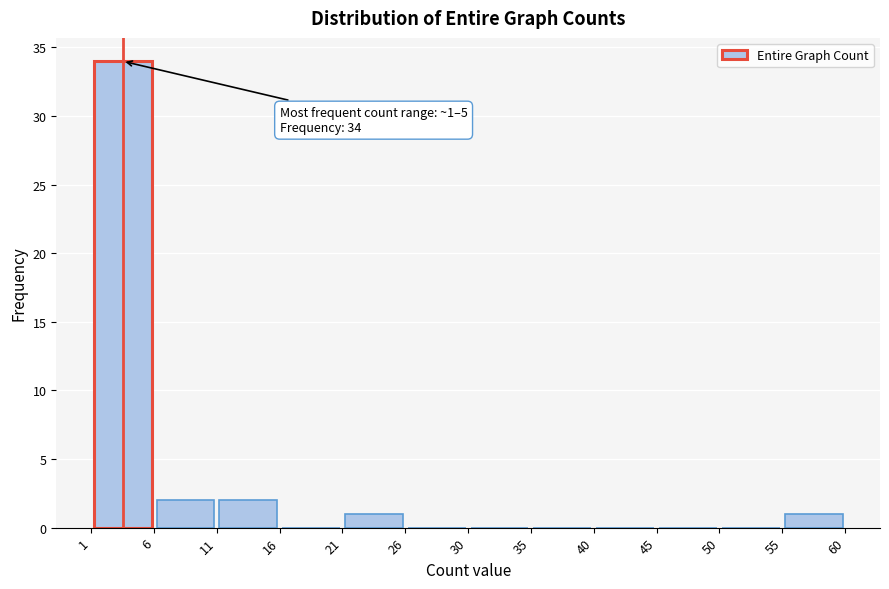

Which range on the x-axis has the tallest bar?

1 to 6